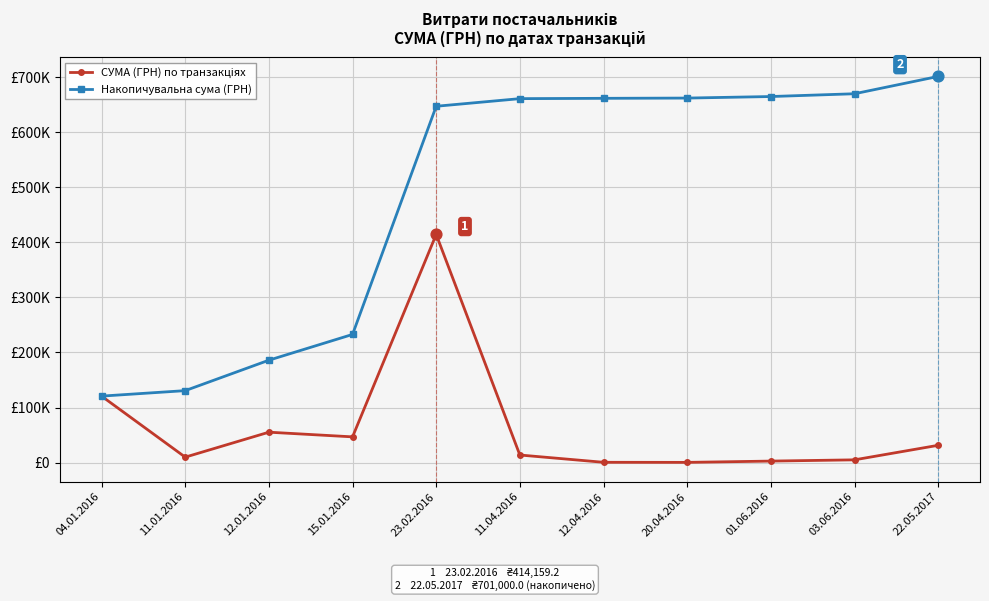

Is this an area chart (filled region under the line)?

No